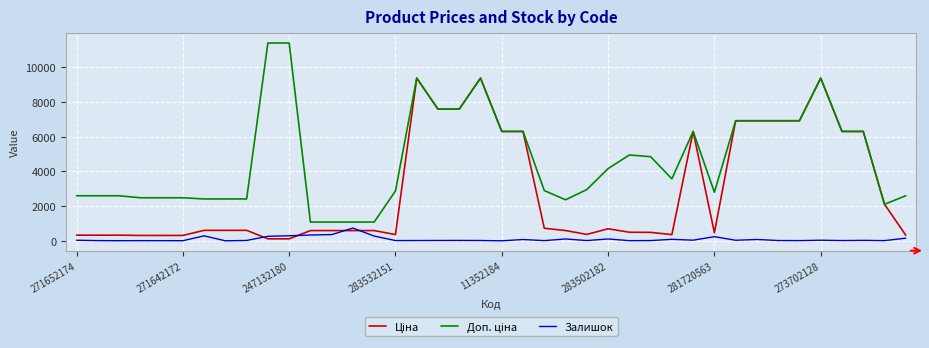

Does the chart display data point markers on the line(s)?

No